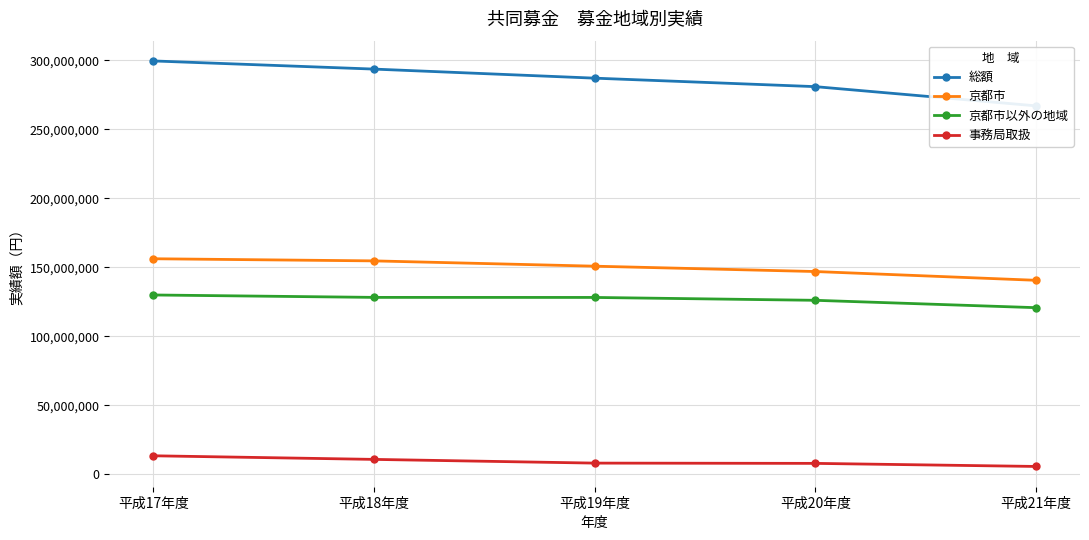

Which series has the largest range (max minus min)?

総額